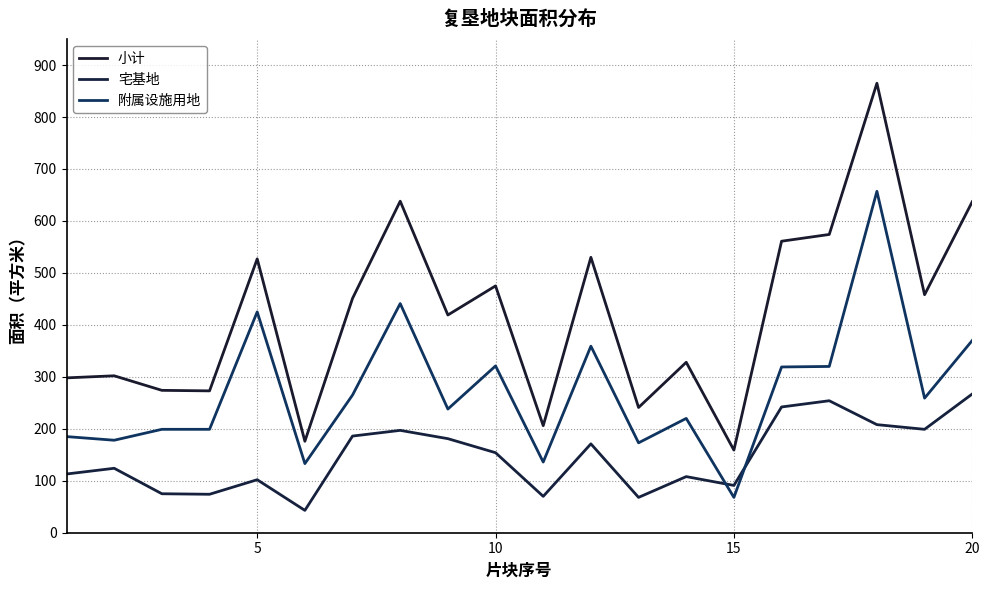

Does the chart display data point markers on the line(s)?

No